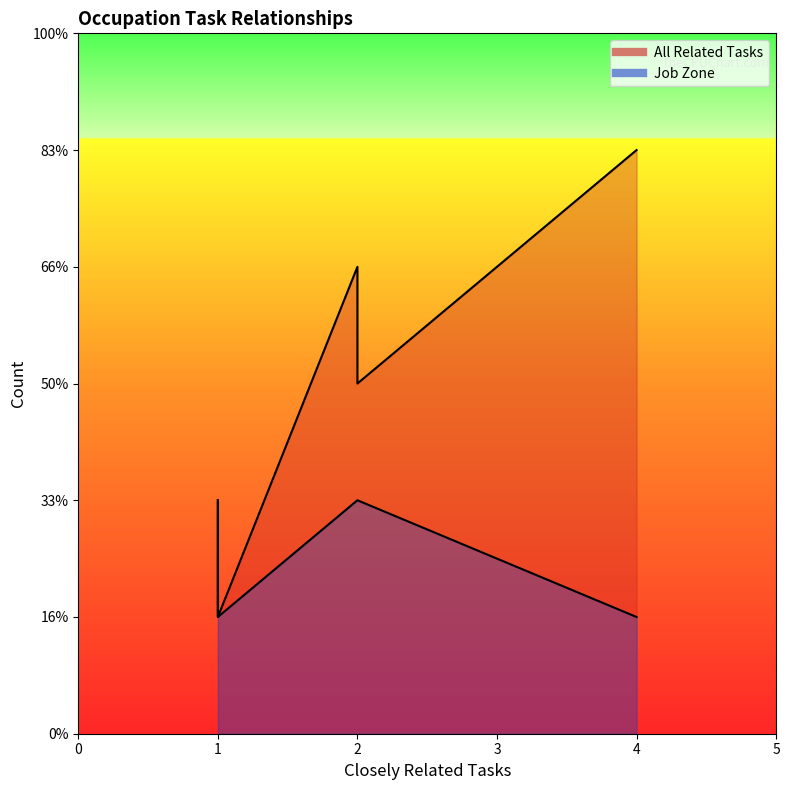

At Cooks, Fast Food, list the series in order from largest to smallest.

All Related Tasks, Job Zone